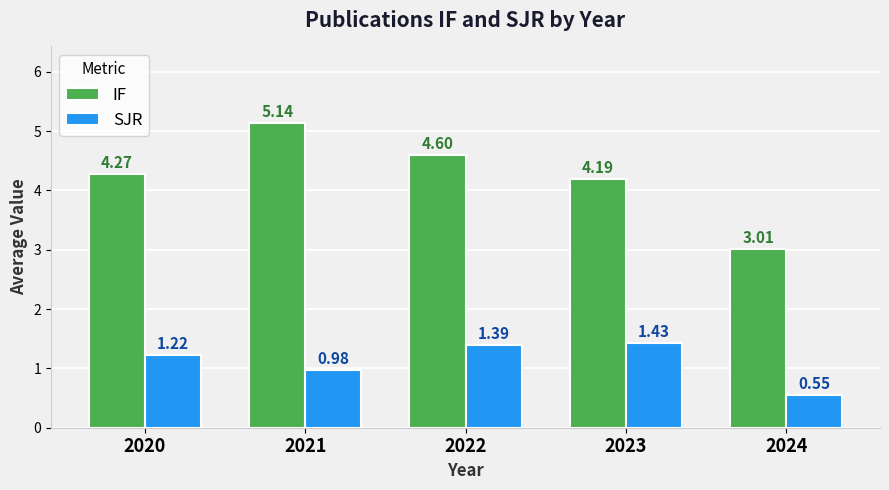

Which series has the largest total across all categories?

IF